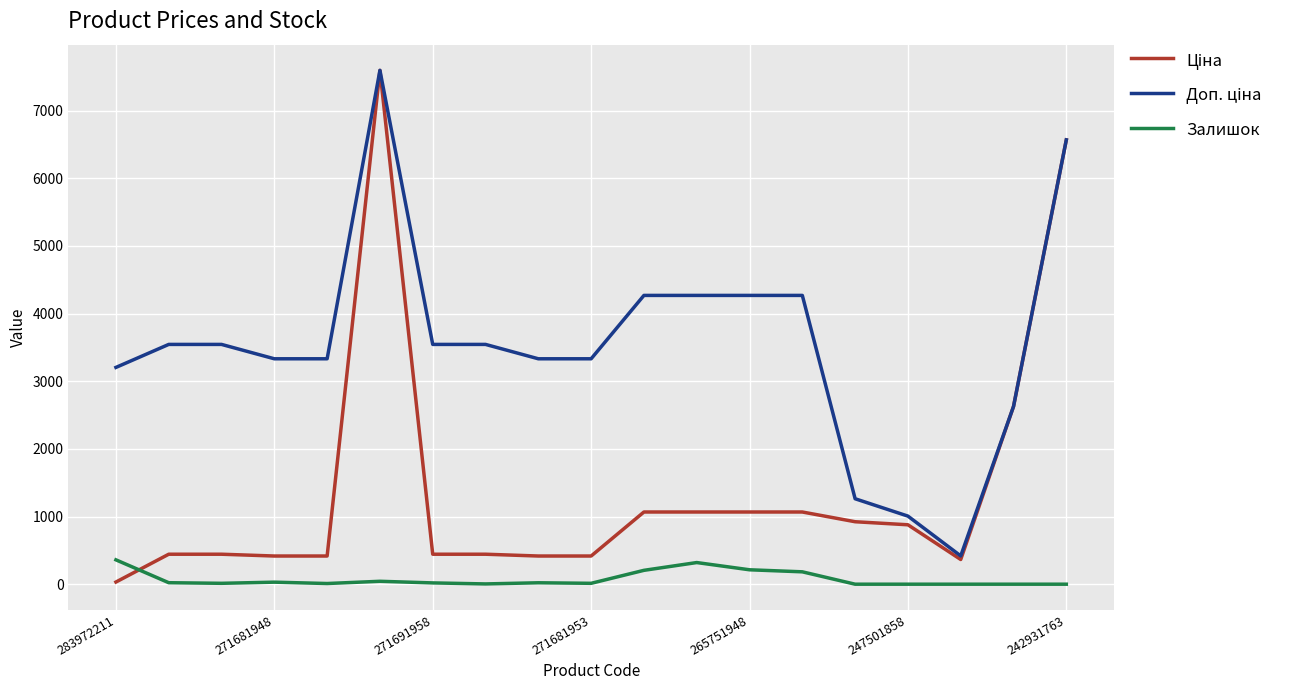

What is the difference between the highest and lowest values at 265751948?

4056.4